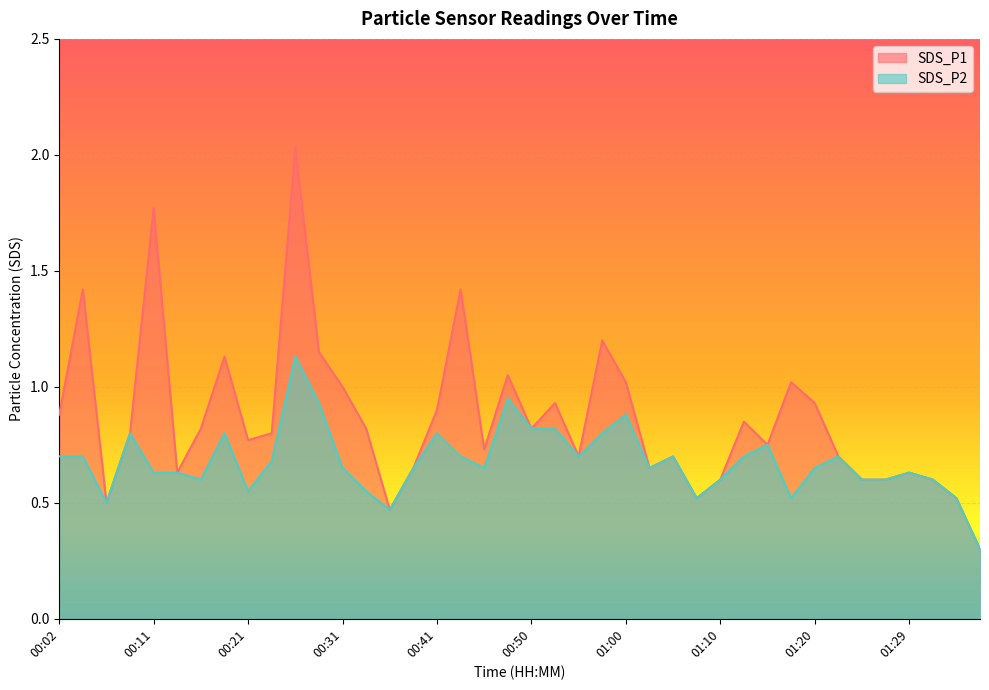

Reading right to left, list all the values displayed in this chart.

SDS_P1: 01:37=0.3	01:34=0.5	01:32=0.6	01:29=0.6	01:27=0.6	01:24=0.6	01:22=0.7	01:20=0.9	01:17=1.0	01:15=0.8	01:12=0.8	01:10=0.6	01:07=0.5	01:05=0.7	01:03=0.7	01:00=1.0	00:58=1.2	00:55=0.7	00:53=0.9	00:50=0.8	00:48=1.1	00:46=0.7	00:43=1.4	00:41=0.9	00:38=0.7	00:36=0.5	00:33=0.8	00:31=1.0	00:28=1.1	00:26=2.0	00:24=0.8	00:21=0.8	00:19=1.1	00:16=0.8	00:14=0.6	00:11=1.8	00:09=0.8	00:07=0.5	00:04=1.4	00:02=0.9
SDS_P2: 01:37=0.3	01:34=0.5	01:32=0.6	01:29=0.6	01:27=0.6	01:24=0.6	01:22=0.7	01:20=0.7	01:17=0.5	01:15=0.8	01:12=0.7	01:10=0.6	01:07=0.5	01:05=0.7	01:03=0.7	01:00=0.9	00:58=0.8	00:55=0.7	00:53=0.8	00:50=0.8	00:48=0.9	00:46=0.7	00:43=0.7	00:41=0.8	00:38=0.7	00:36=0.5	00:33=0.6	00:31=0.7	00:28=0.9	00:26=1.1	00:24=0.7	00:21=0.6	00:19=0.8	00:16=0.6	00:14=0.6	00:11=0.6	00:09=0.8	00:07=0.5	00:04=0.7	00:02=0.7